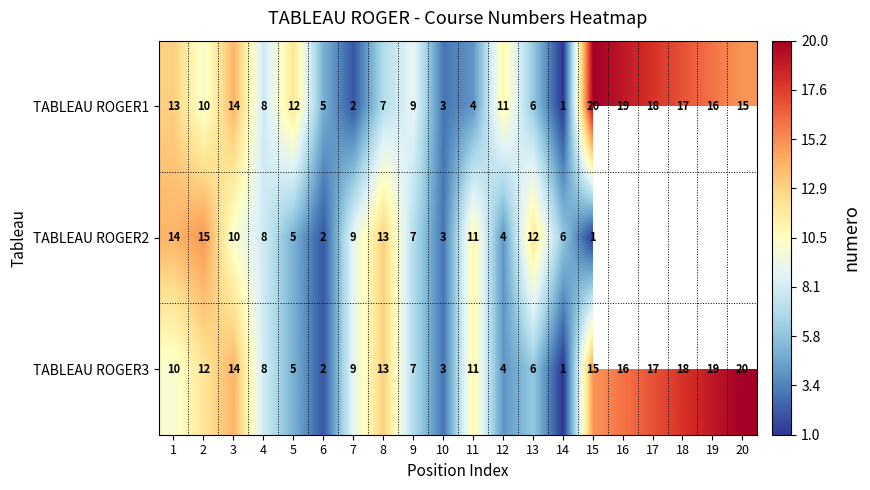

How many values in the TABLEAU ROGER1 series are below 11?

10